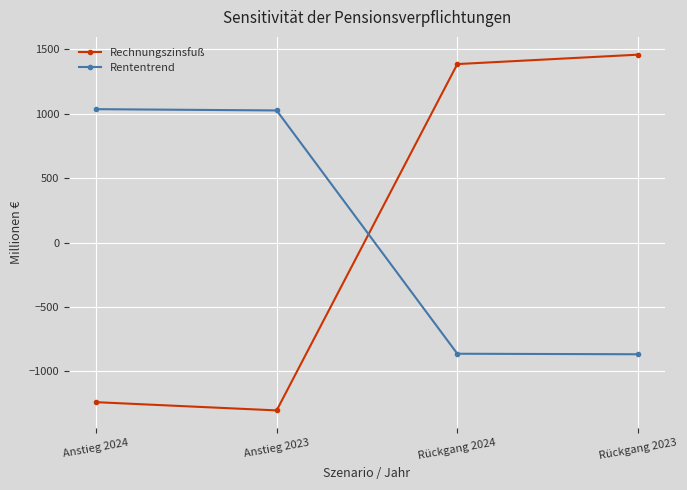

What is the total value across all series at Anstieg 2023?

-277